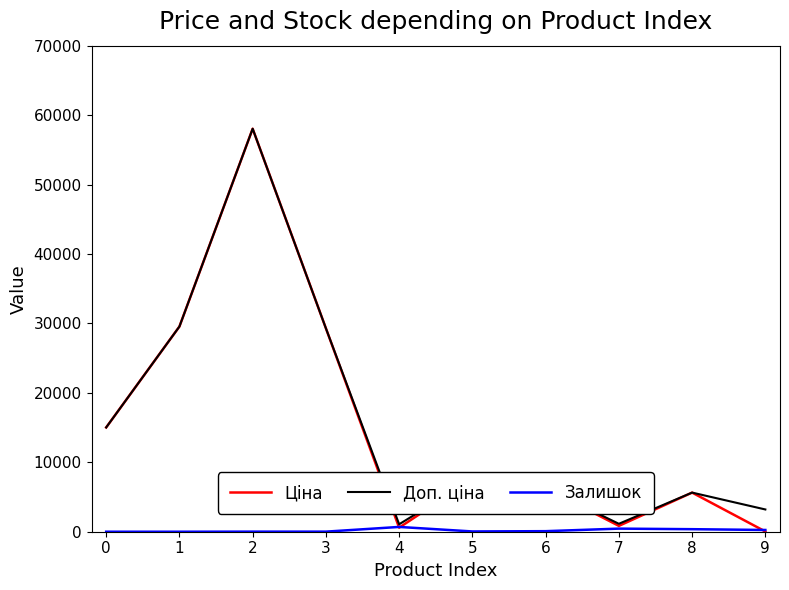

What is the greatest value displayed?

58037.0